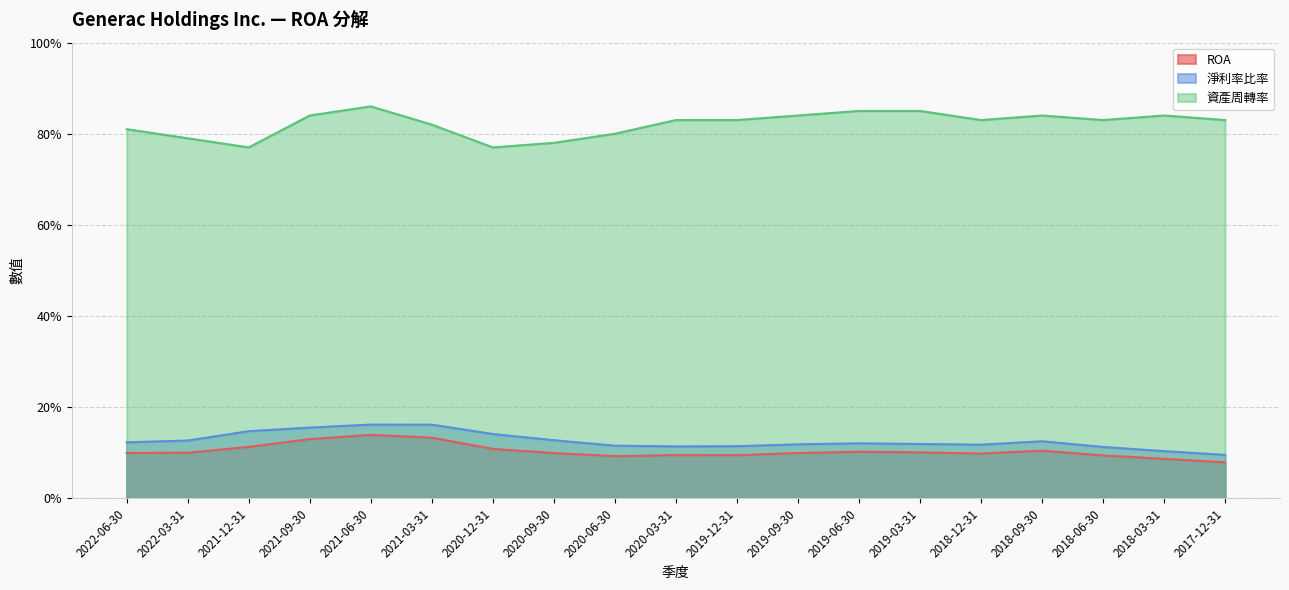

What is the difference between the maximum and minimum values in the 資產周轉率 series?

0.1